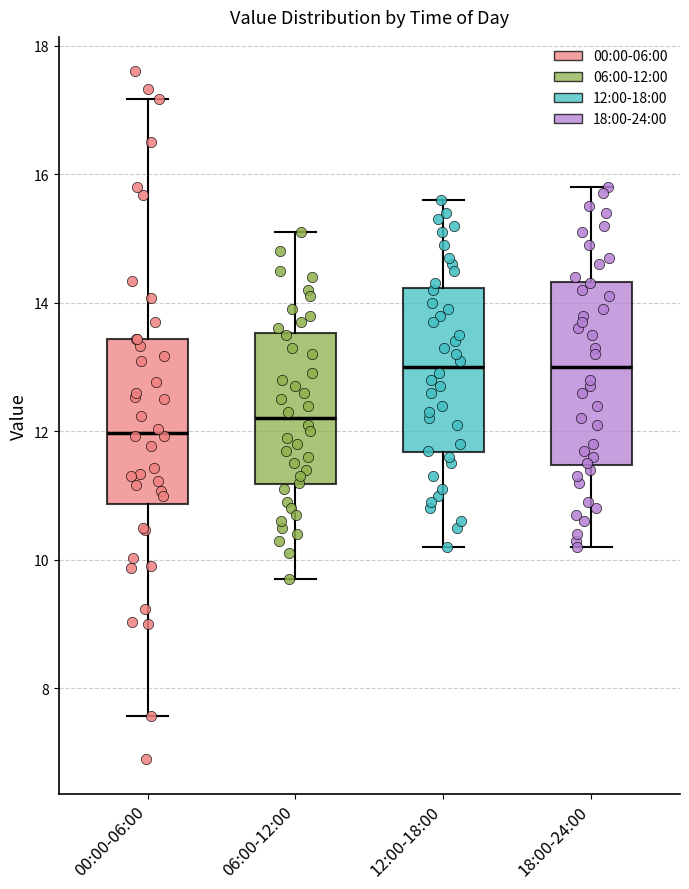

Which box has the lowest median line?

00:00-06:00